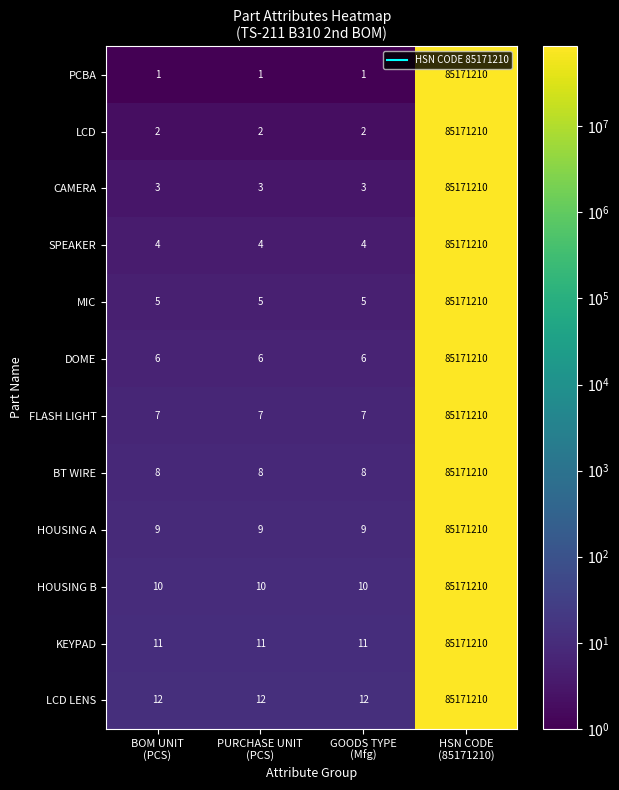

Which series has the widest spread of values?

PCBA